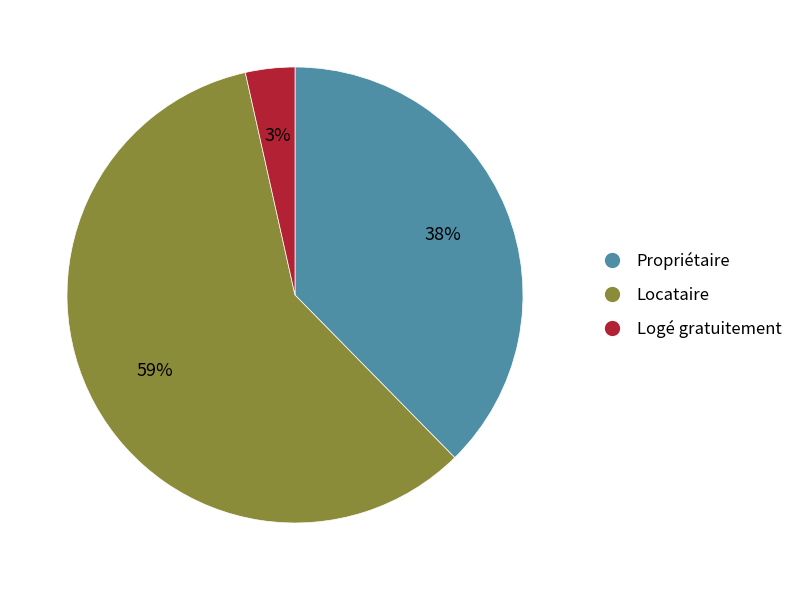

Rank the categories by value from lowest to highest.

Logé gratuitement, Propriétaire, Locataire